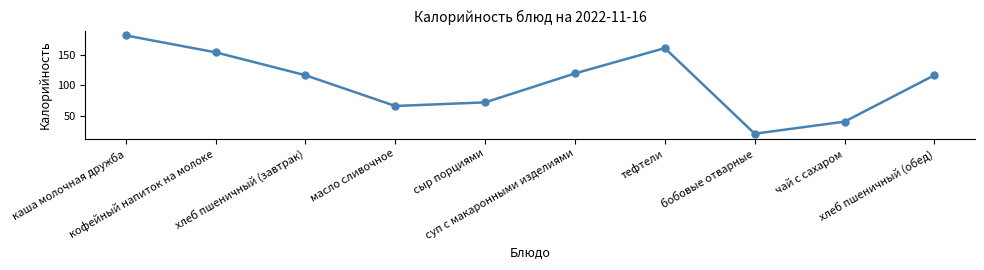

At which category does the data reach its first local peak?

тефтели